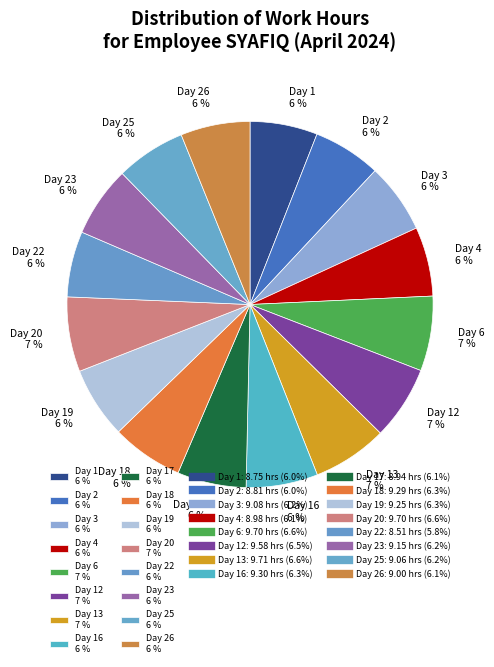

Does any single category account for the majority?

No